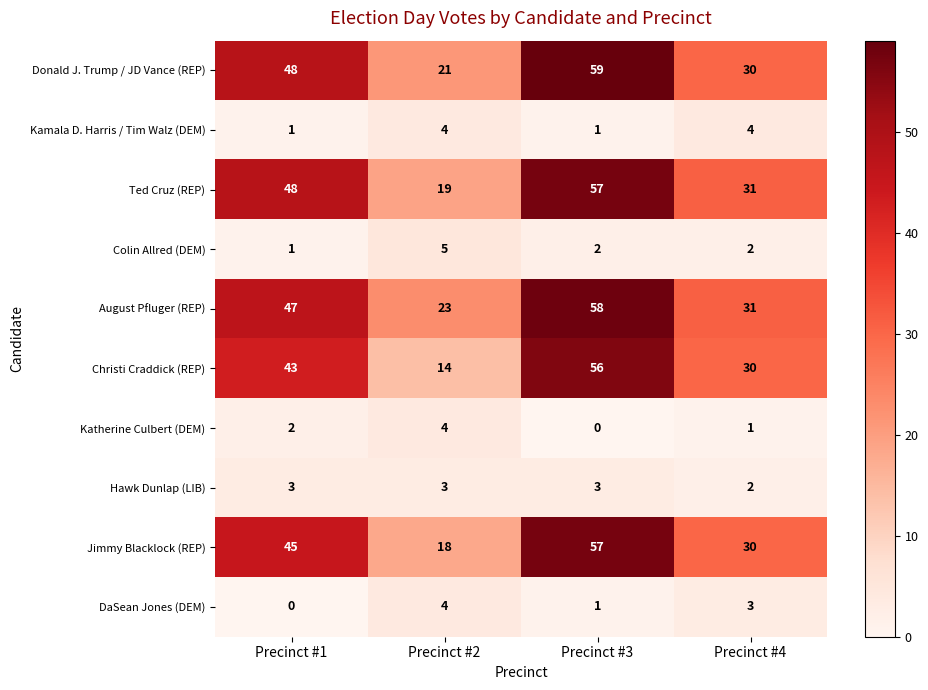

The Christi Craddick (REP) series shows 14 at Precinct #2. True or false?

True